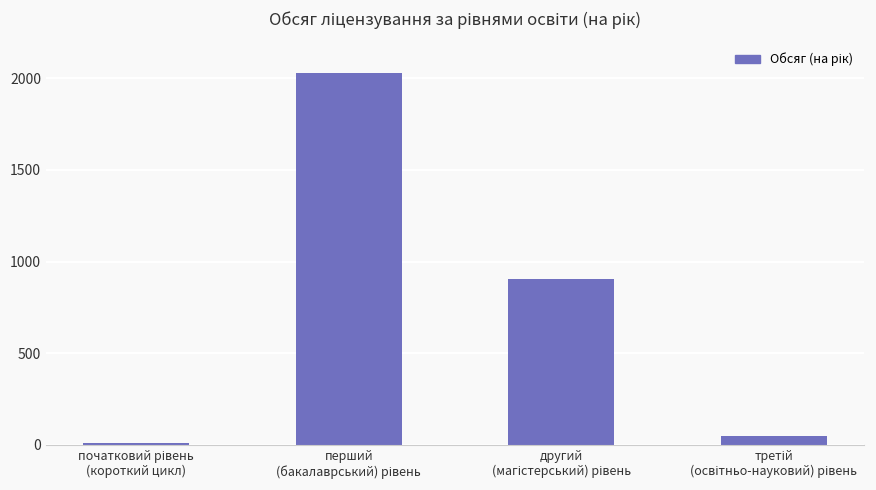

What is the difference between the maximum and minimum values?

2020